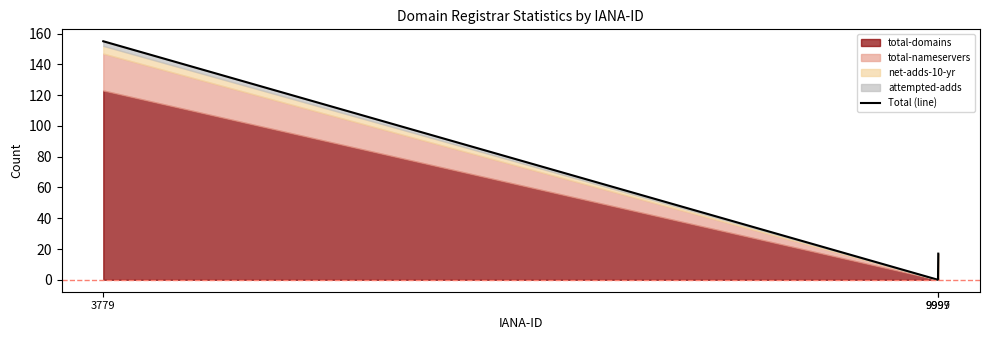

Reading left to right, extract all data points from this chart.

155	0	17